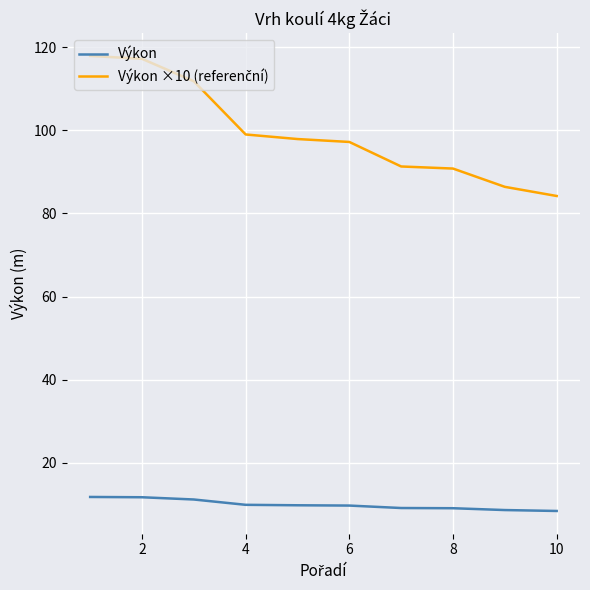

What is the maximum value for Výkon?

11.8